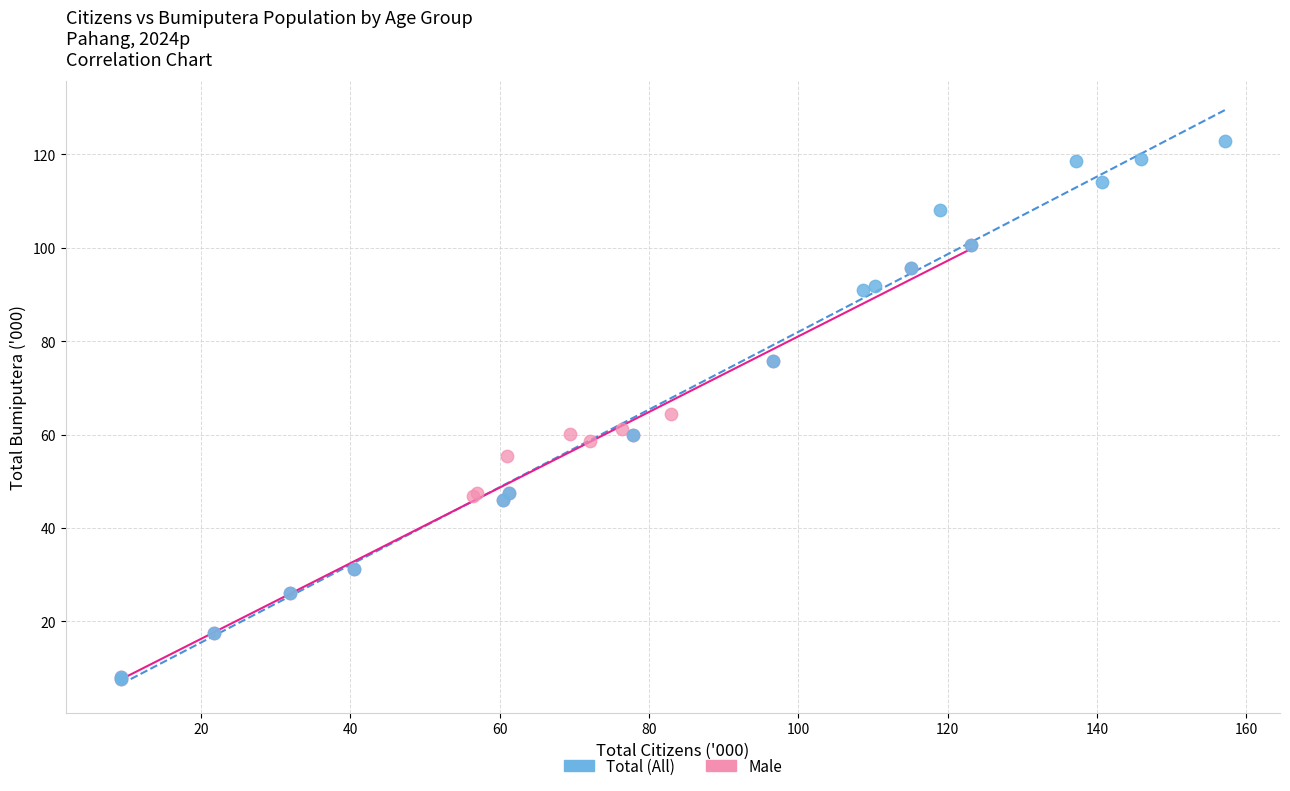

Which series reaches the maximum Y coordinate?

Total (All)